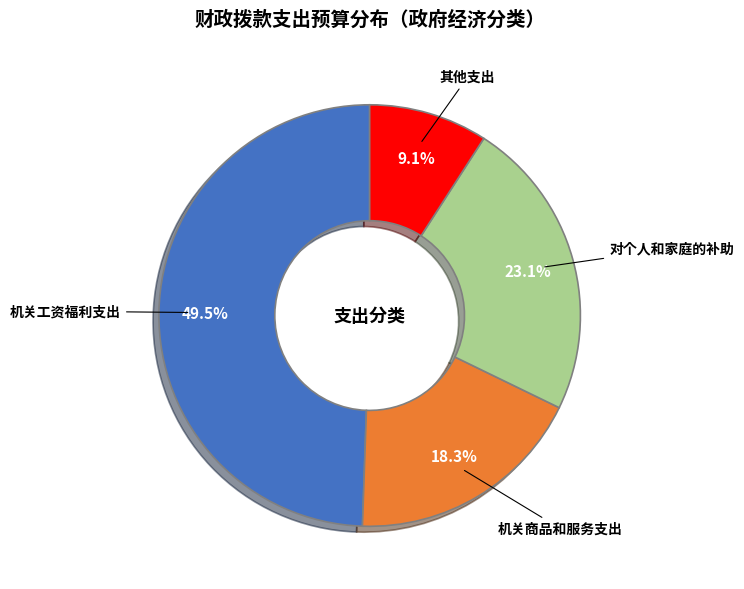

Which category has the smallest portion of the pie?

其他支出